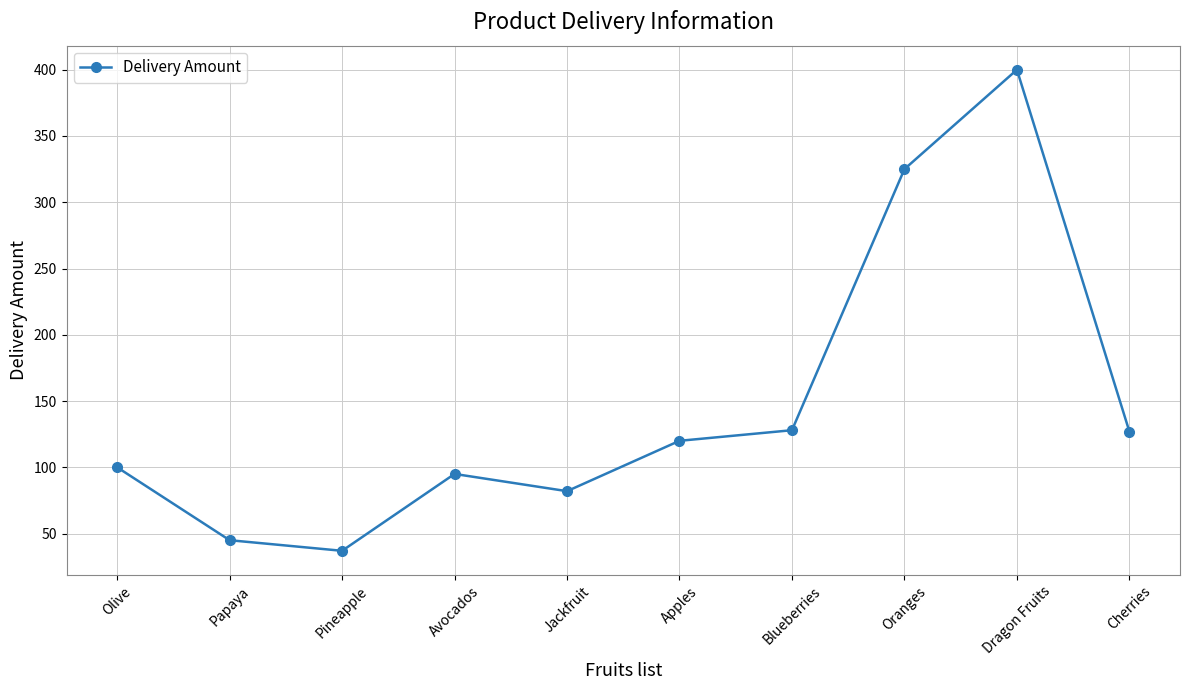

What value does the data have at Pineapple, to the nearest 5?

35